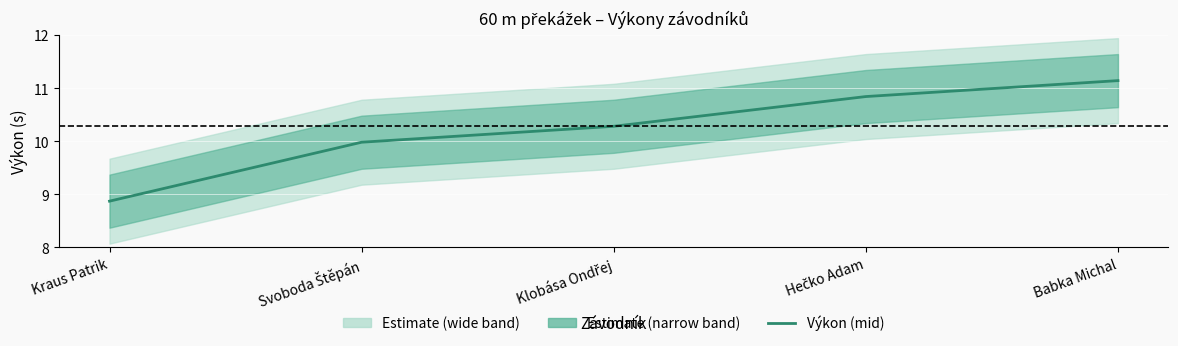

At which label is the value closest to 10?

Svoboda Štěpán